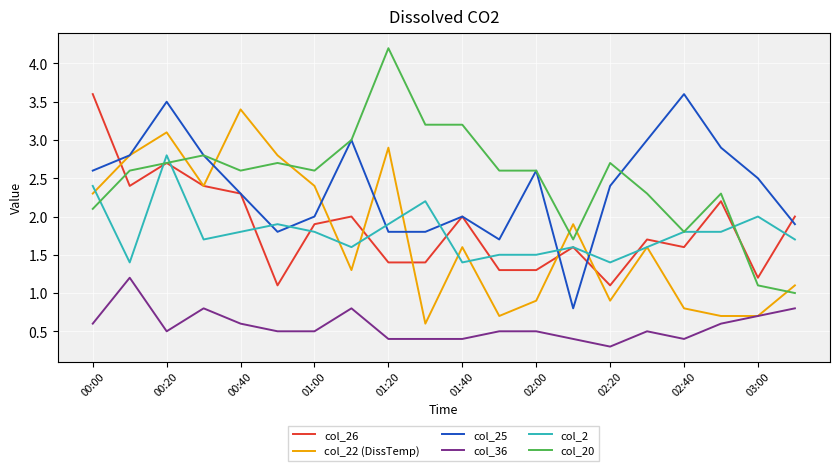

What is the maximum value for col_26?

3.6